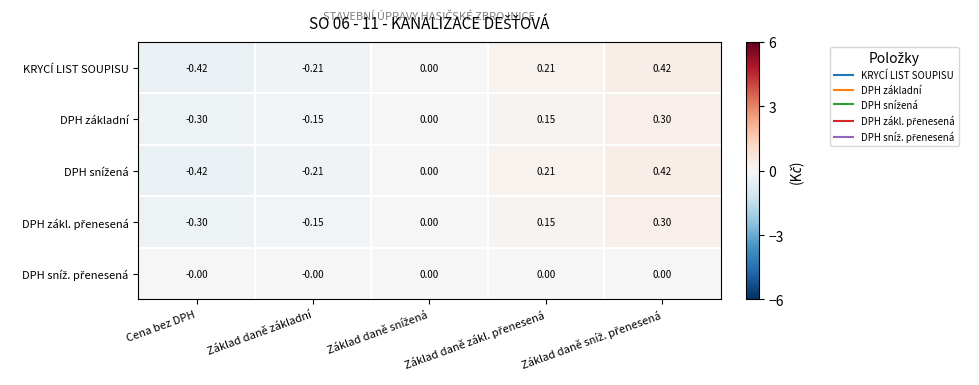

At which category is the sum across all series the highest?

Základ daně sníž. přenesená